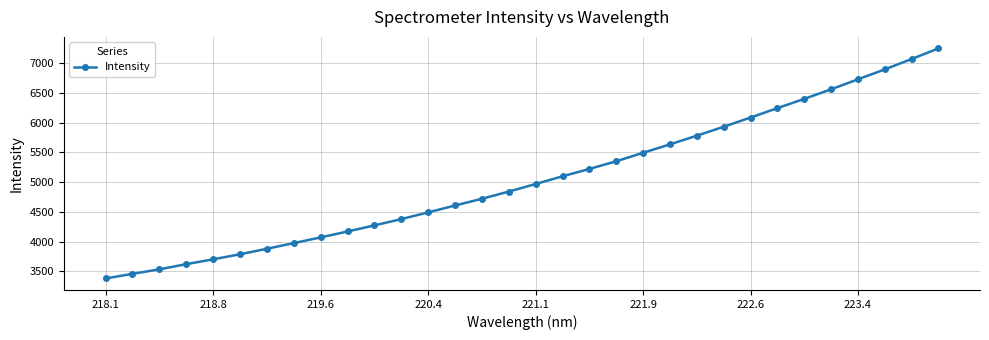

How many series are shown in this chart?

1